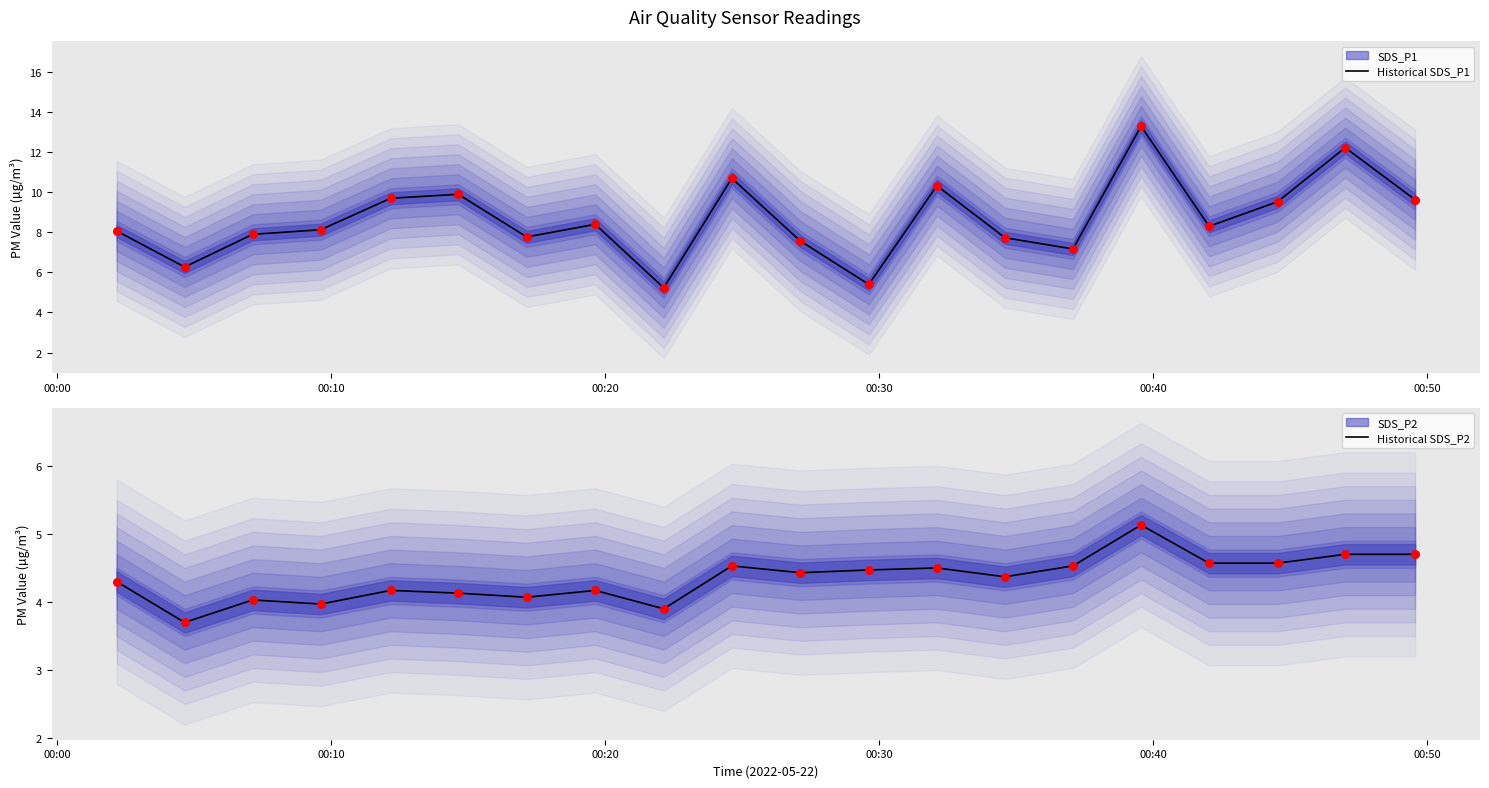

Is the value of Historical SDS_P2 at 00:10 greater than the value of SDS_P2 at 00:50?

No